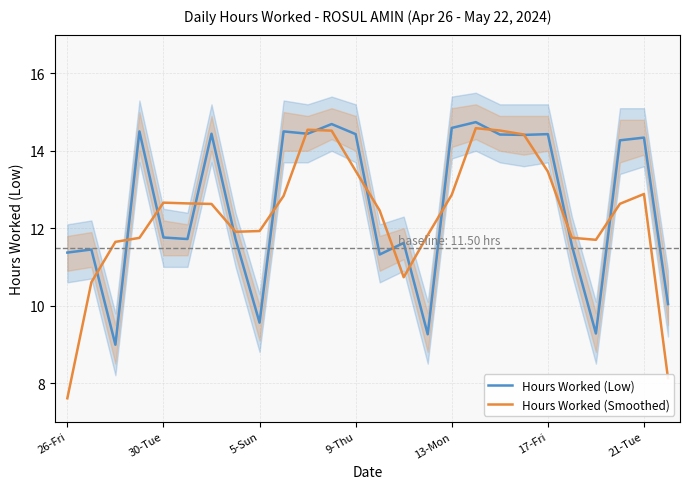

Rank the series by their average value, from lowest to highest.

Hours Worked (Smoothed), Hours Worked (Low)